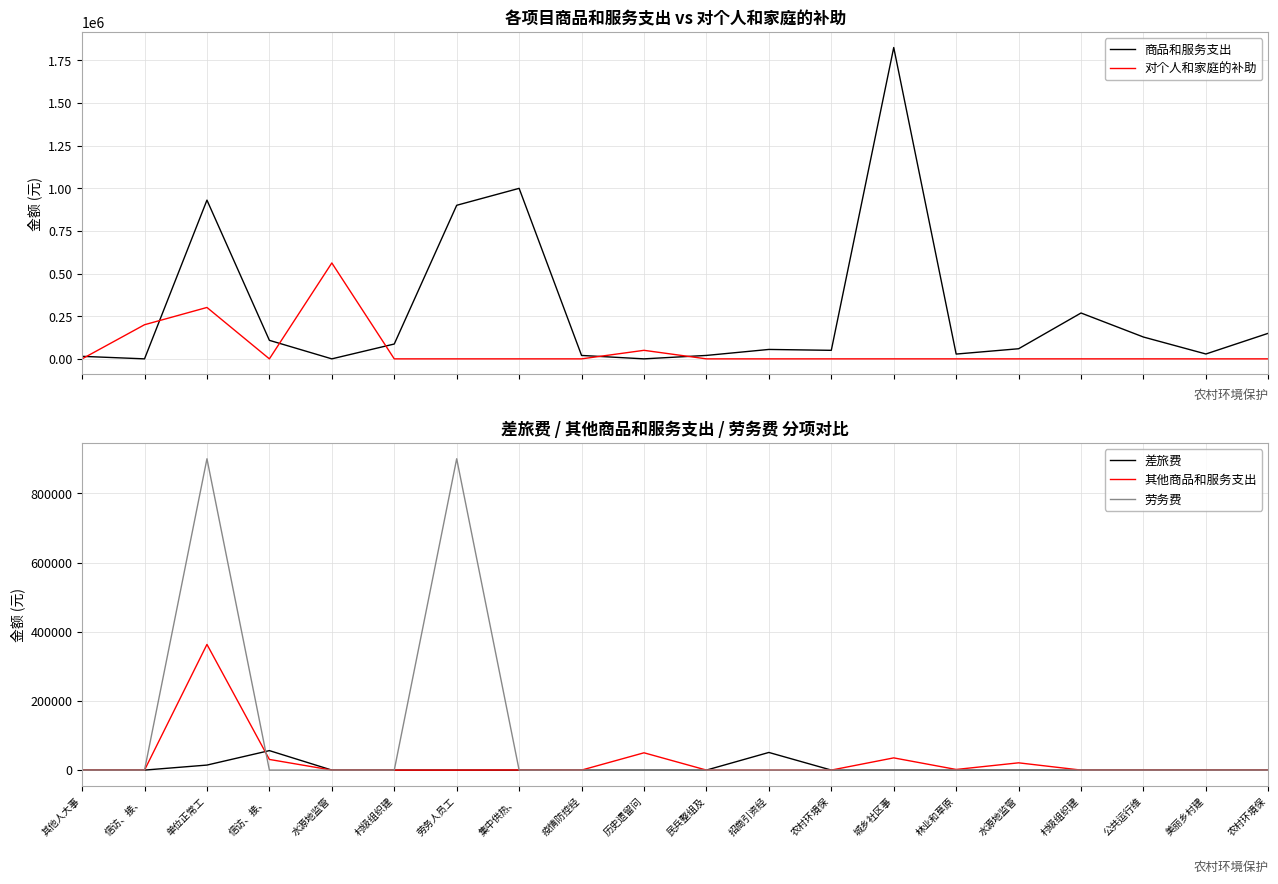

Between 民兵整组及 and 城乡社区事, which series saw the biggest shift?

商品和服务支出